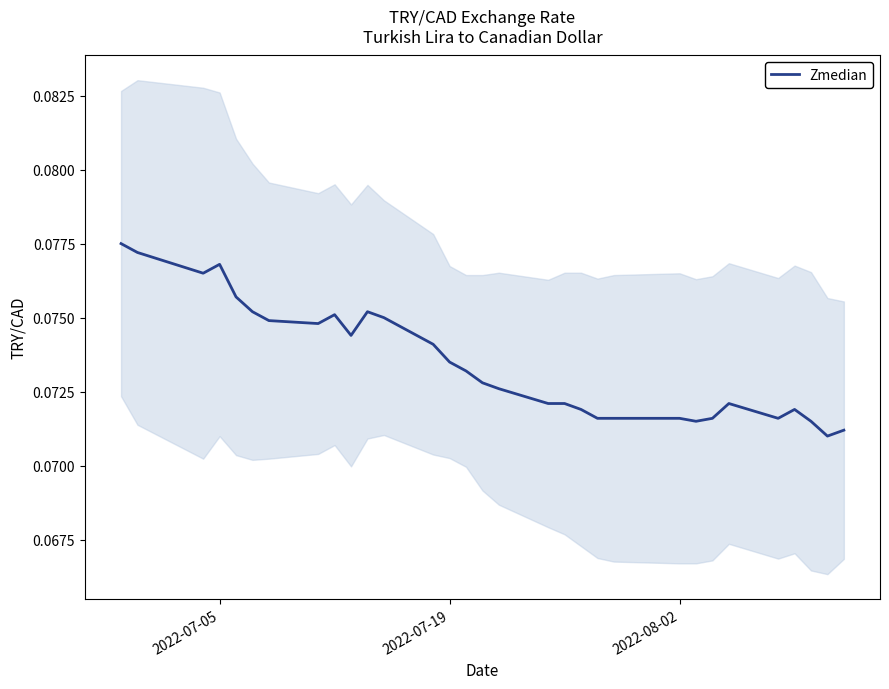

What is the smallest value displayed?

0.1